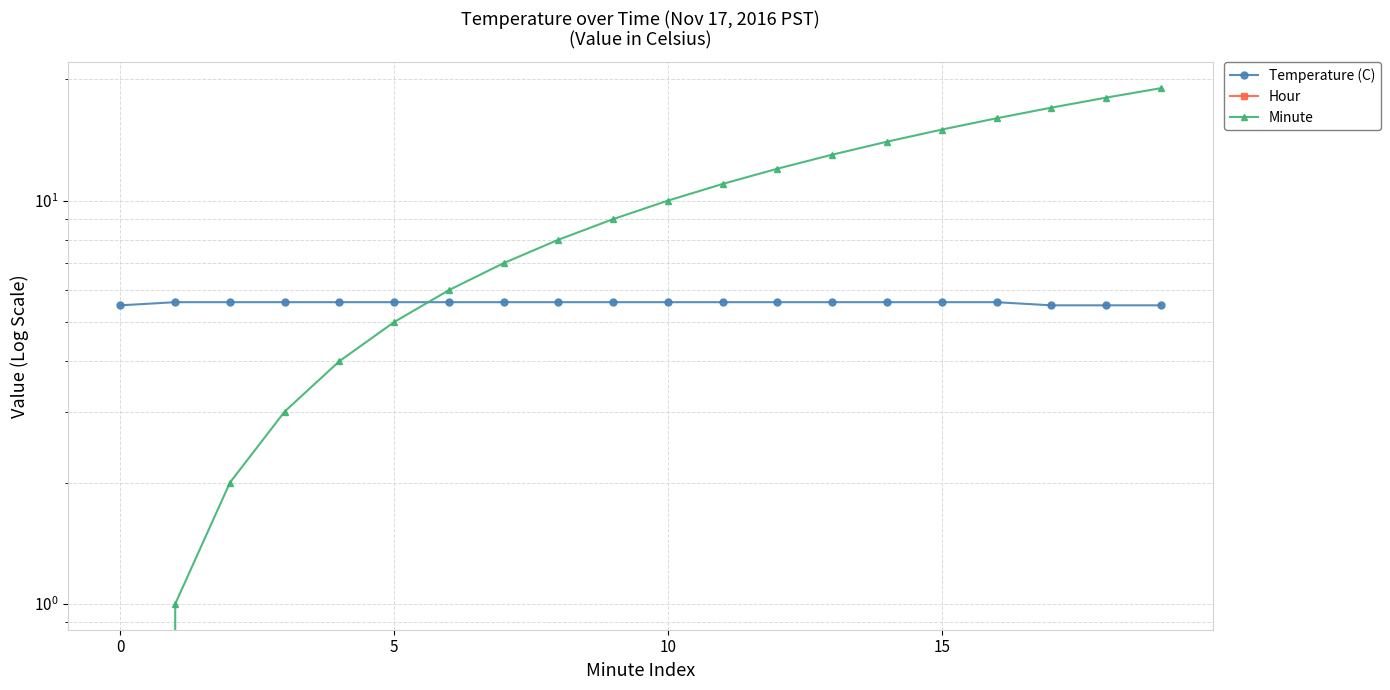

At how many categories does at least one series exceed 15?

4